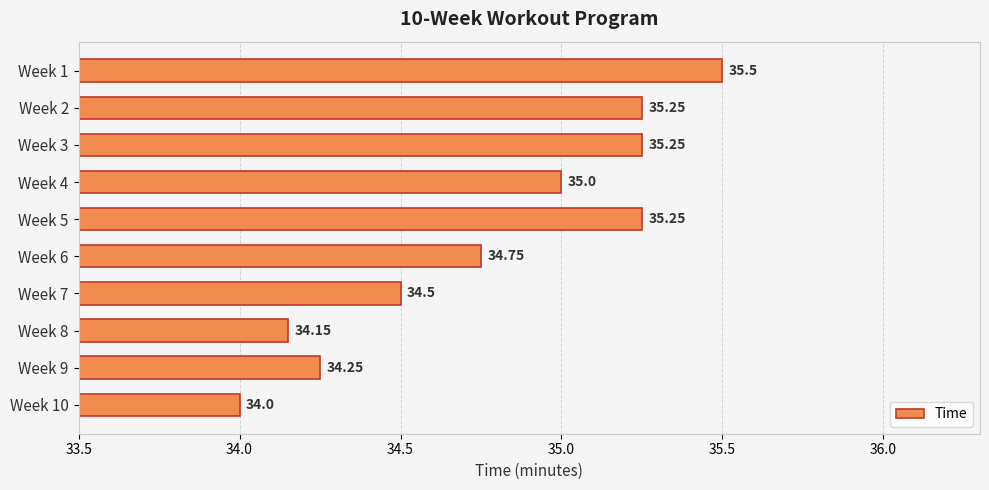

What is the average value?

34.8